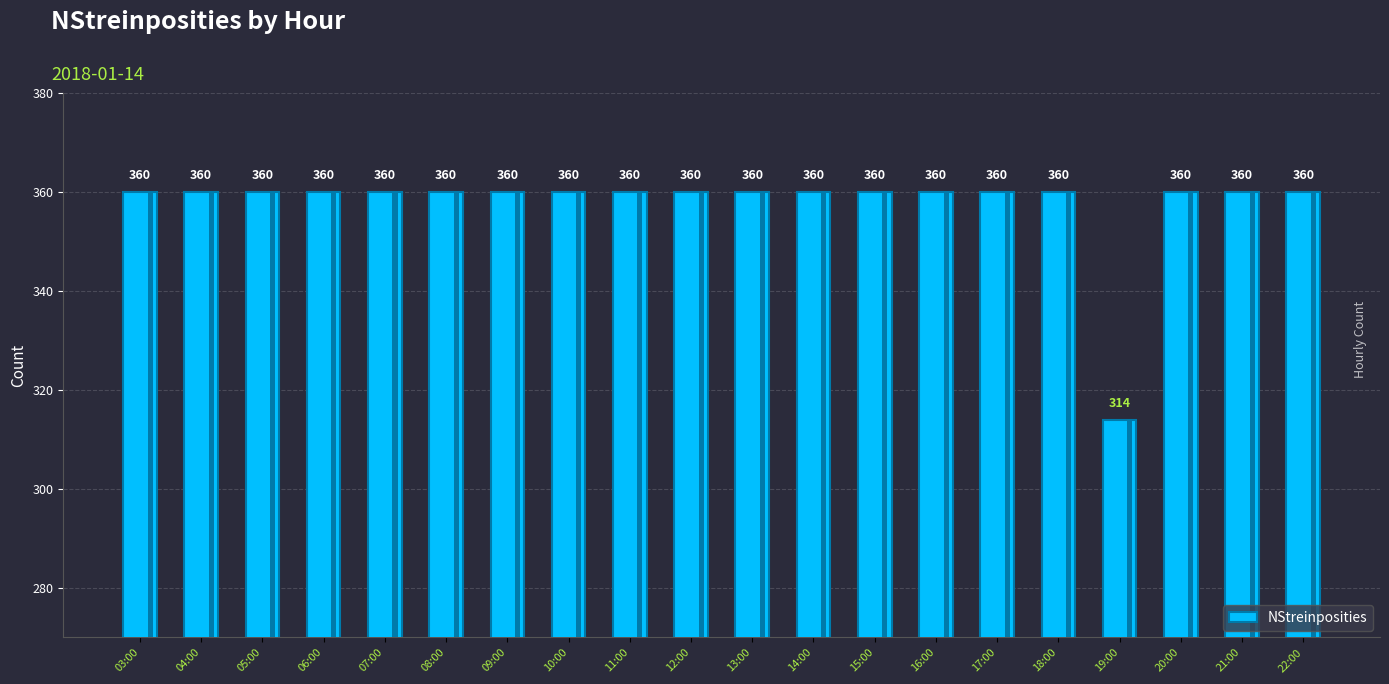

Approximately how many times larger is the value at 06:00 compared to 08:00?

1.0